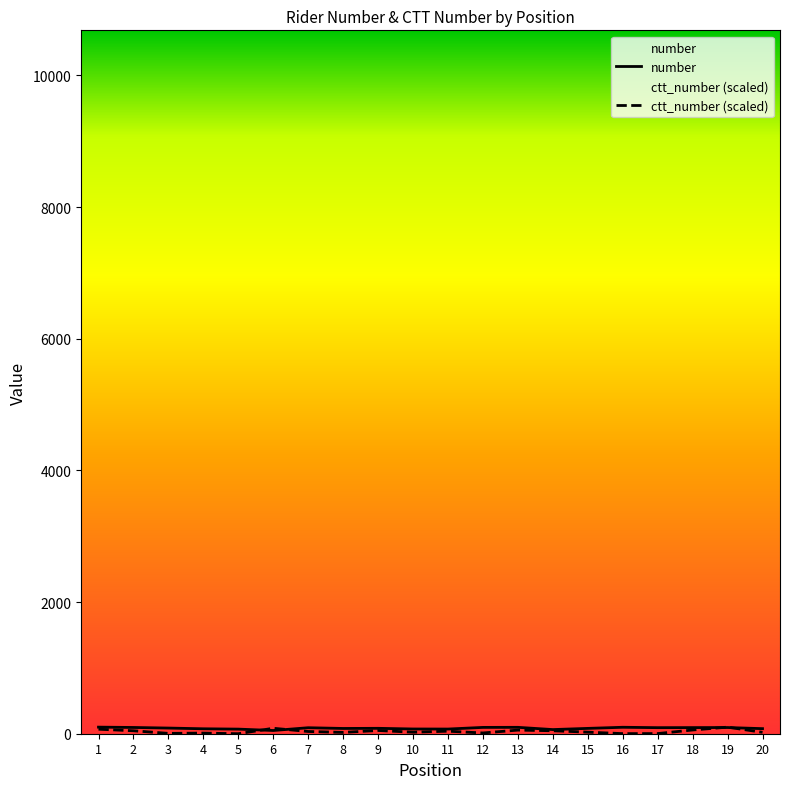

What is the value of the number point at the 19th from the left?

94.0